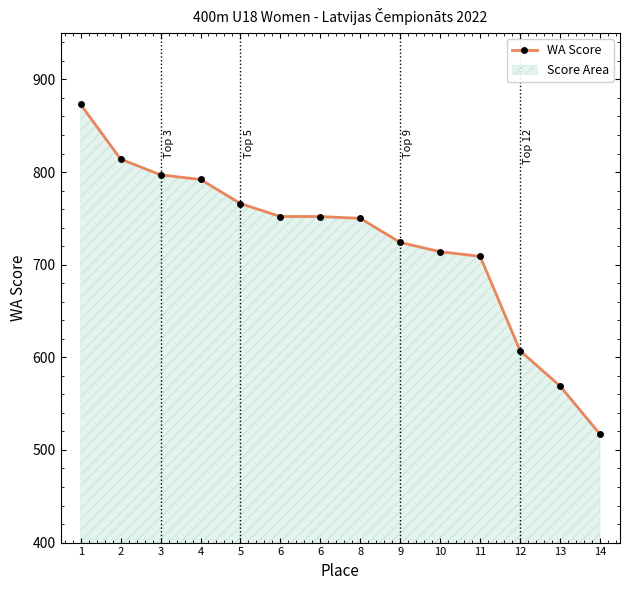

Does the chart display data point markers on the line(s)?

Yes